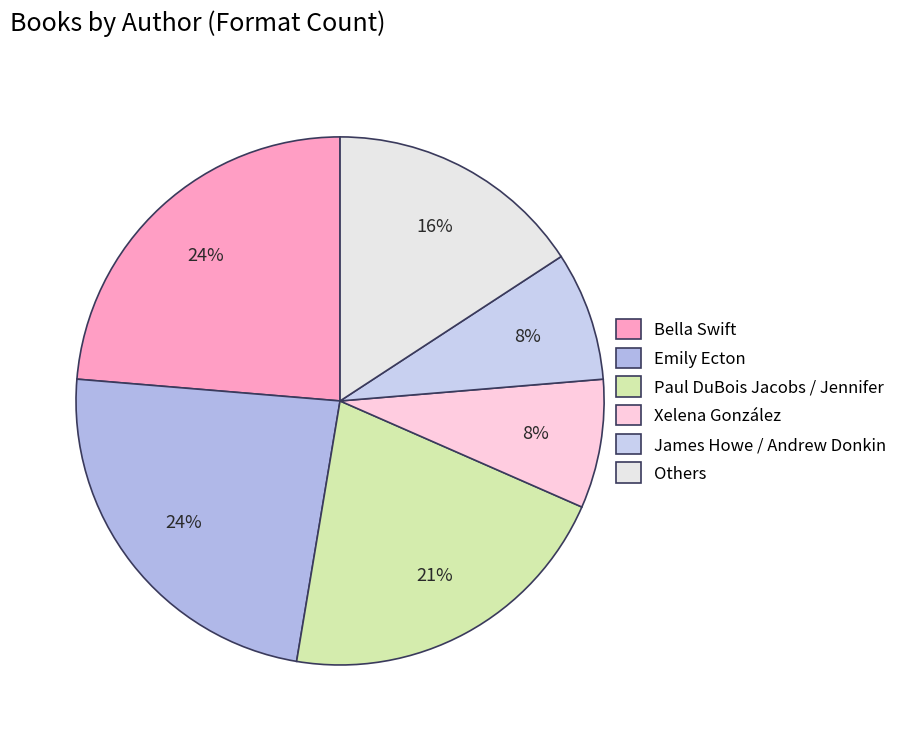

To the nearest percent, what is the difference between the largest and smallest slice percentages?

16%